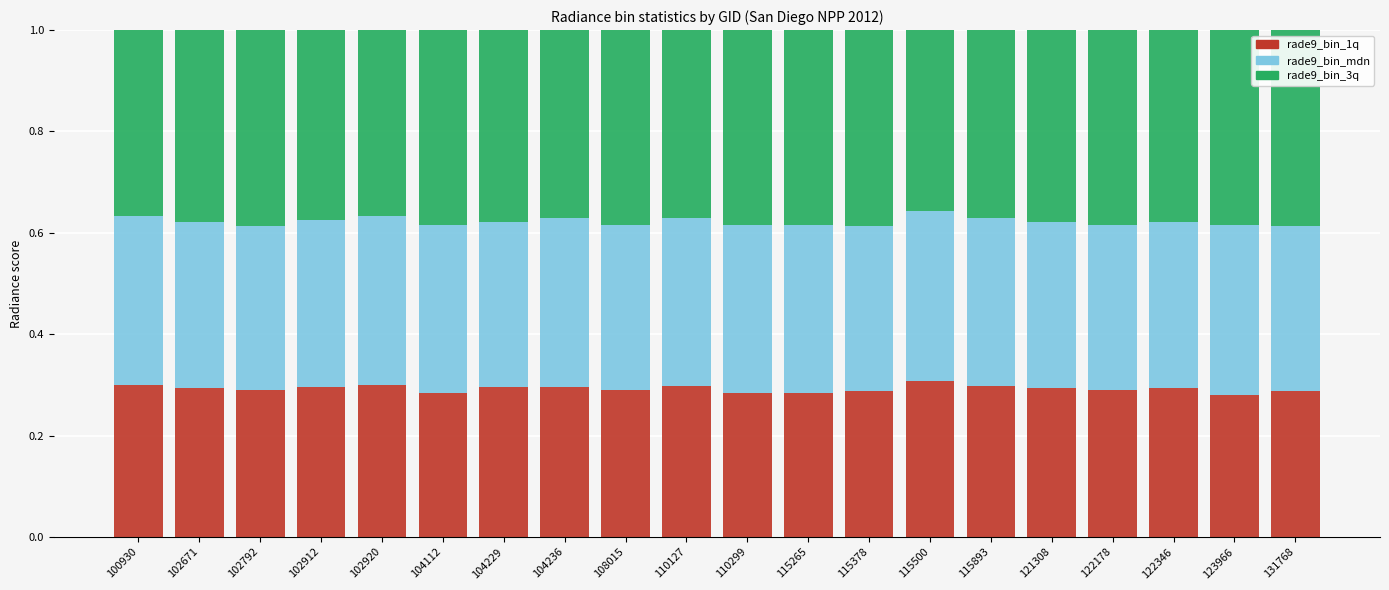

Are the bars grouped side by side (vs. stacked)?

No